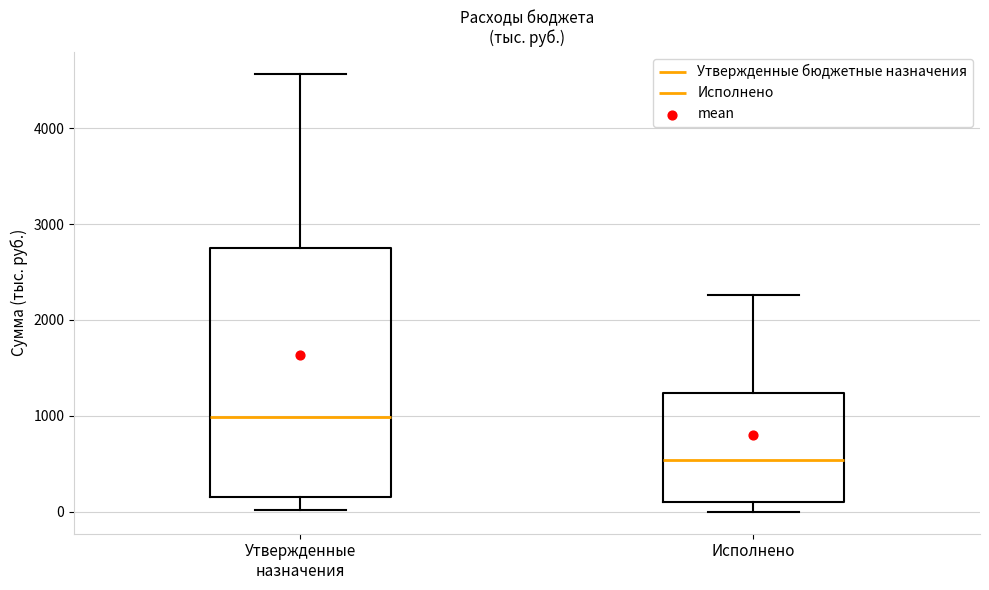

Where is the upper edge of the box for Исполнено on the y-axis? The values are not printed on the chart, so give them approximately, as read against the axis.

1200